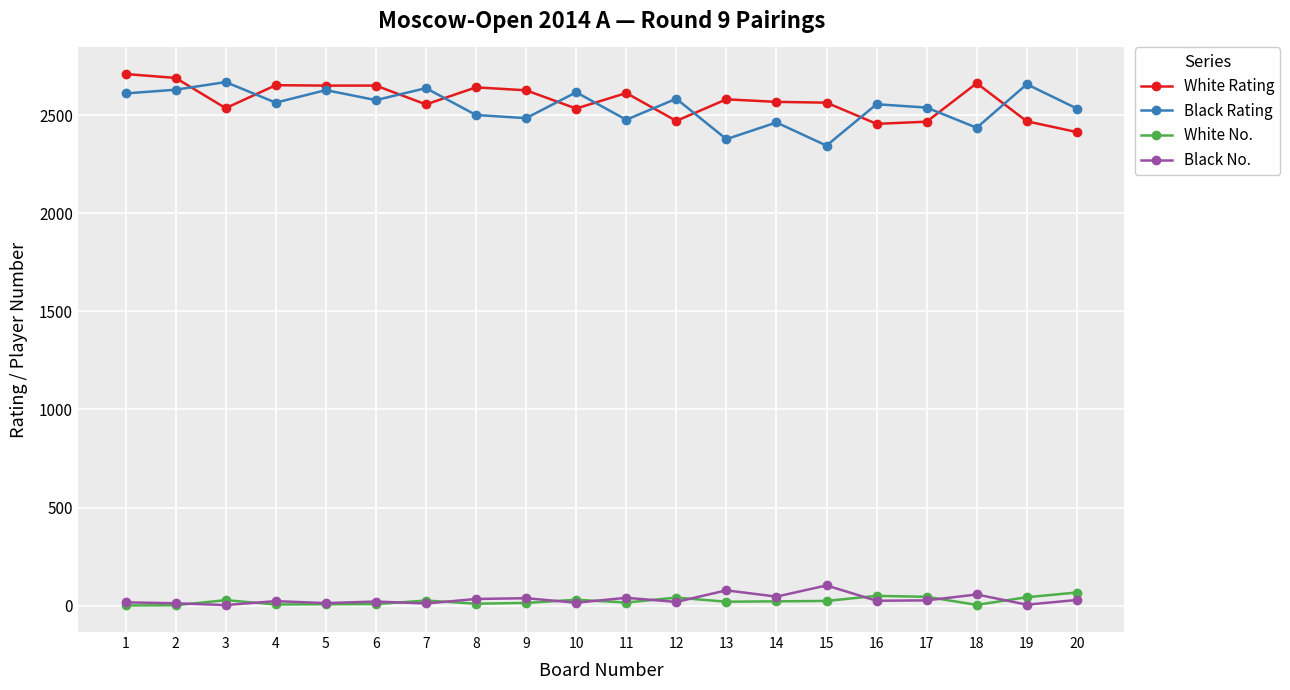

What is the sum of the Black Rating values at 2 and 7?

5268